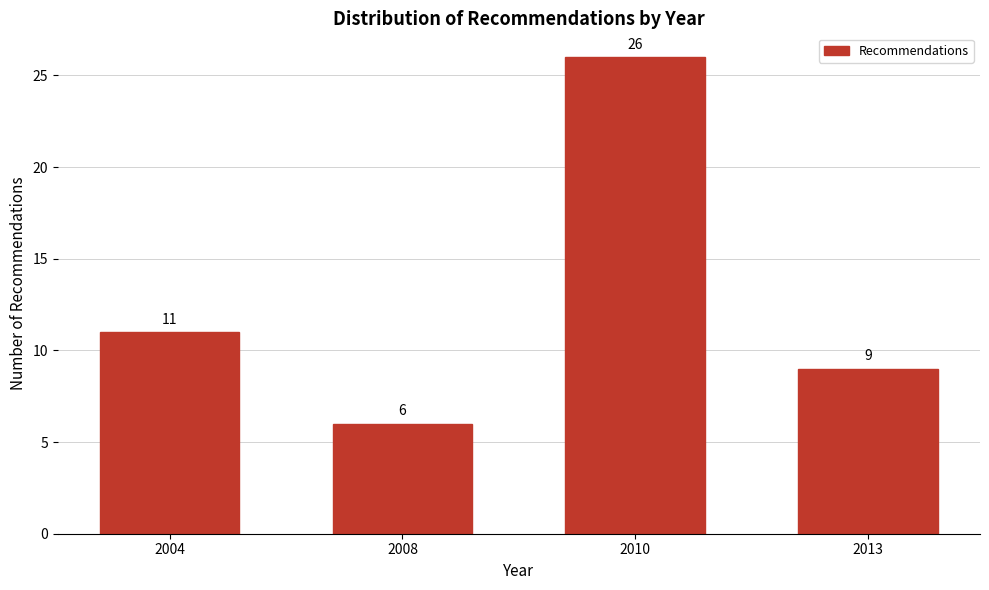

Reading right to left, extract all data points from this chart.

2013=9	2010=26	2008=6	2004=11